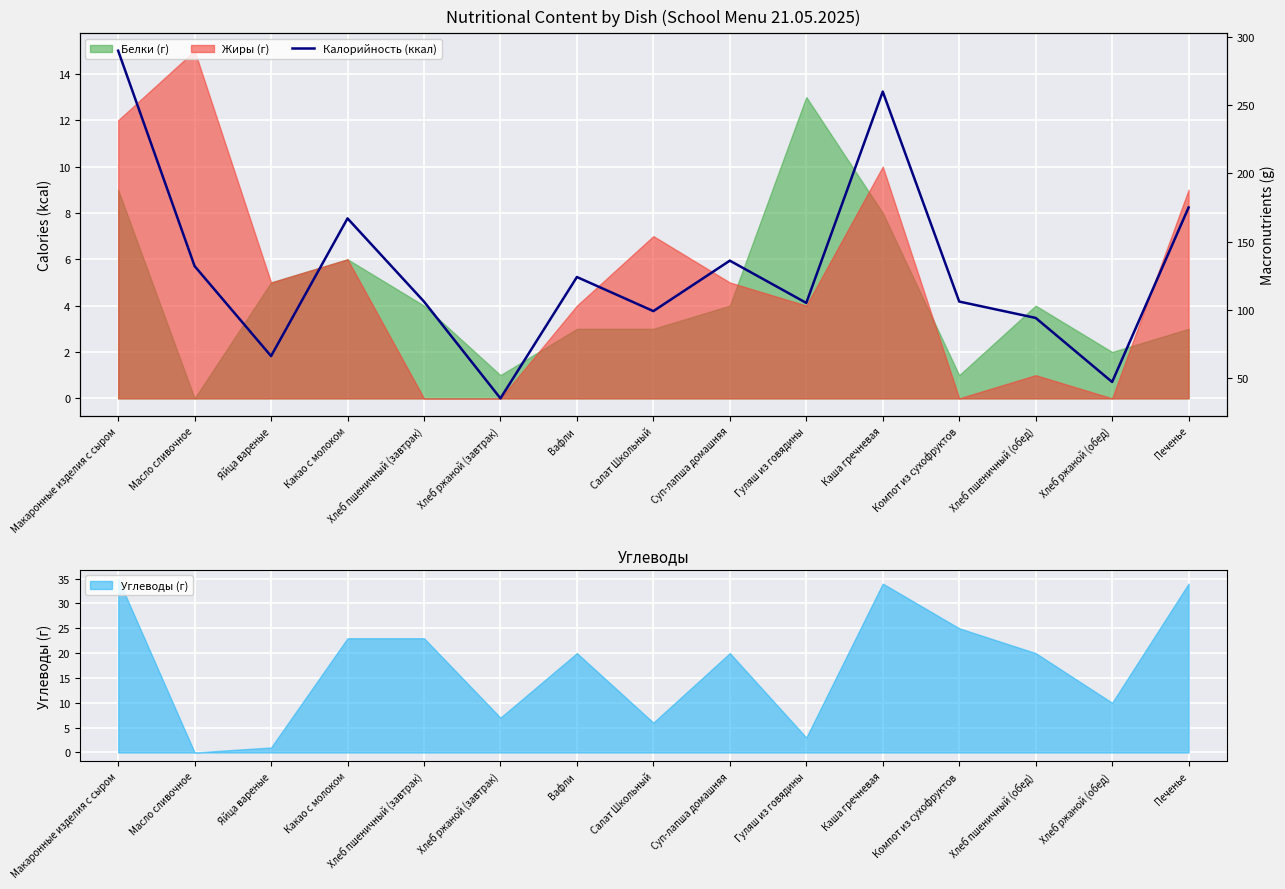

Which category has the lowest value across all series?

Хлеб ржаной (завтрак)